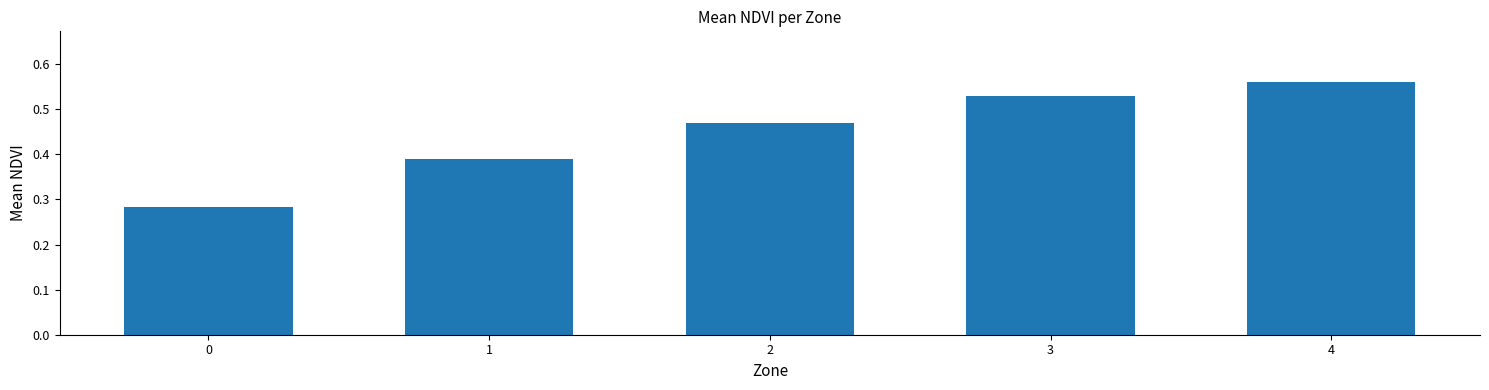

Between 4 and 2, which is larger?

4